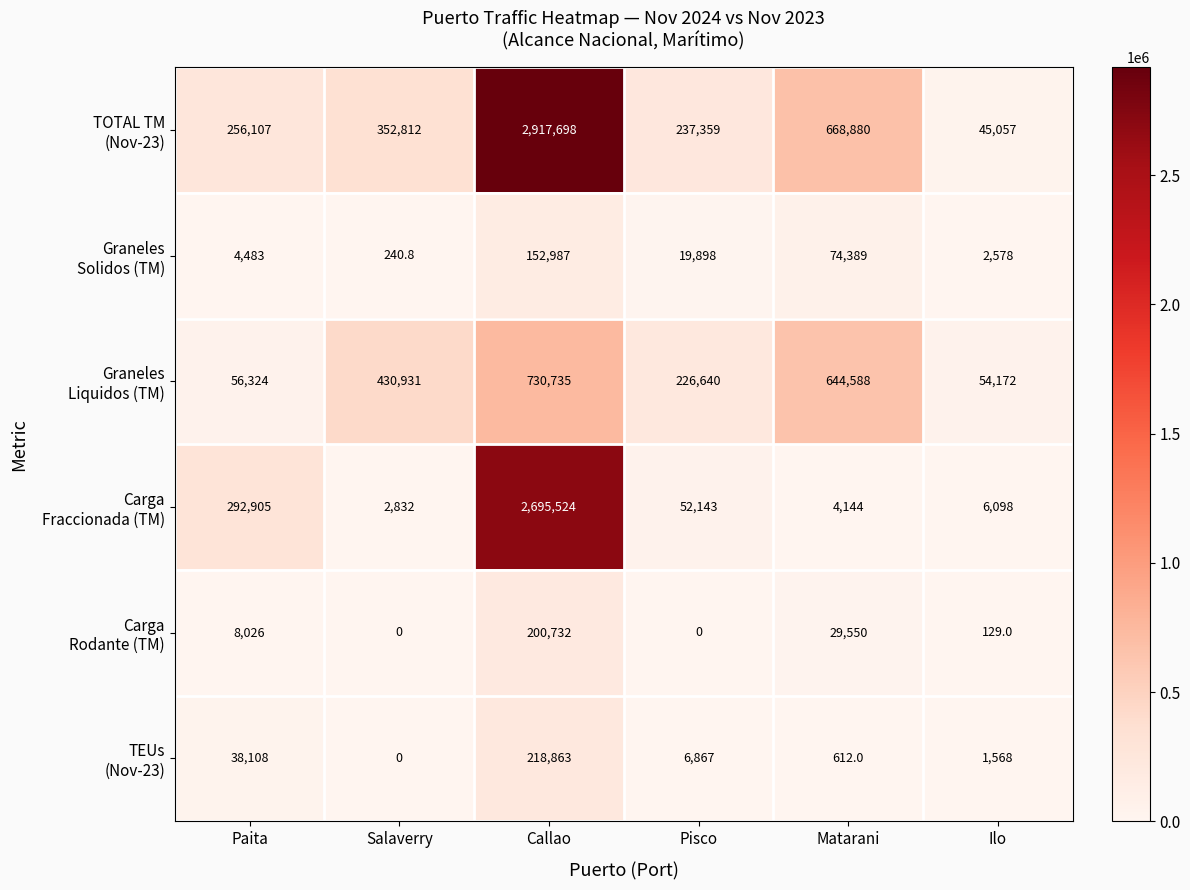

What is the greatest value displayed?

2917698.0